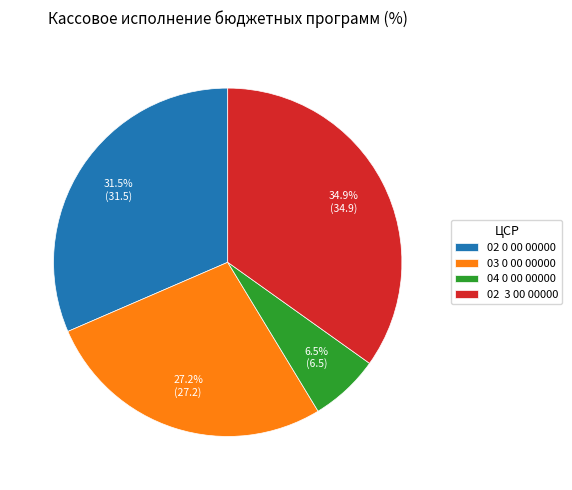

Which category has the biggest portion of the pie?

02 3 00 00000